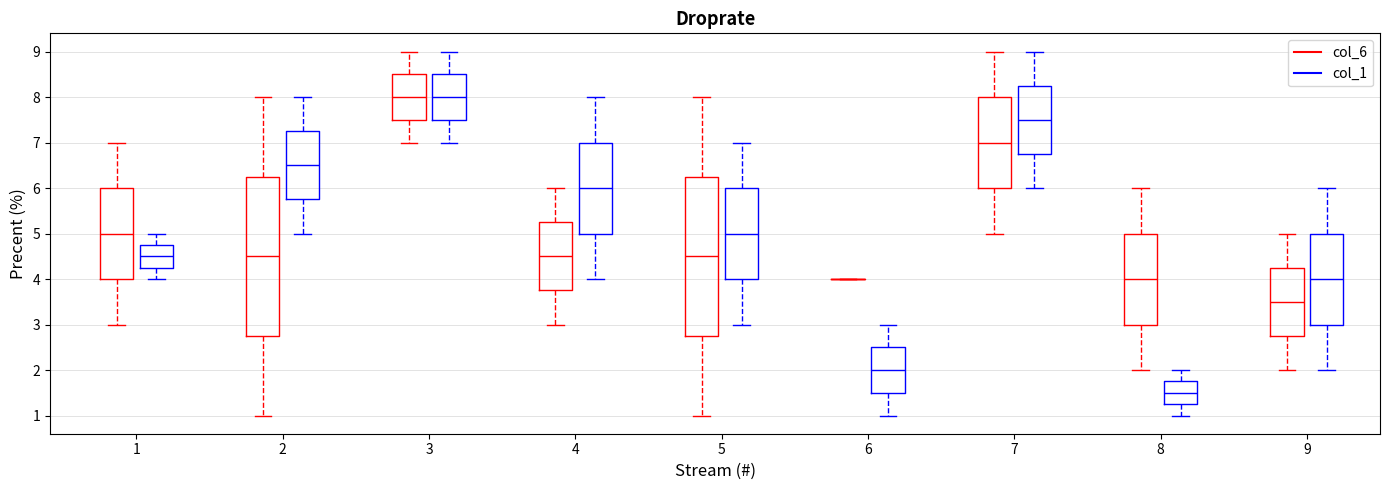

Reading left to right, transcribe this box plot: for each box, give where its median line is, the range the box spans, and where its two whiskers end, as read against the y-axis. The values are not printed on the chart, so give them approximately, as read against the axis.

1 (col_6): median 5.0, box 4.0 to 6.0, whiskers 3.0 to 7.0
1 (col_1): median 4.5, box 4.3 to 4.8, whiskers 4.0 to 5.0
2 (col_6): median 4.5, box 2.8 to 6.3, whiskers 1.0 to 8.0
2 (col_1): median 6.5, box 5.8 to 7.3, whiskers 5.0 to 8.0
3 (col_6): median 8.0, box 7.5 to 8.5, whiskers 7.0 to 9.0
3 (col_1): median 8.0, box 7.5 to 8.5, whiskers 7.0 to 9.0
4 (col_6): median 4.5, box 3.8 to 5.3, whiskers 3.0 to 6.0
4 (col_1): median 6.0, box 5.0 to 7.0, whiskers 4.0 to 8.0
5 (col_6): median 4.5, box 2.8 to 6.3, whiskers 1.0 to 8.0
5 (col_1): median 5.0, box 4.0 to 6.0, whiskers 3.0 to 7.0
6 (col_6): box collapsed to a line at 4.0, whiskers 4.0 to 4.0
6 (col_1): median 2.0, box 1.5 to 2.5, whiskers 1.0 to 3.0
7 (col_6): median 7.0, box 6.0 to 8.0, whiskers 5.0 to 9.0
7 (col_1): median 7.5, box 6.8 to 8.3, whiskers 6.0 to 9.0
8 (col_6): median 4.0, box 3.0 to 5.0, whiskers 2.0 to 6.0
8 (col_1): median 1.5, box 1.3 to 1.8, whiskers 1.0 to 2.0
9 (col_6): median 3.5, box 2.8 to 4.3, whiskers 2.0 to 5.0
9 (col_1): median 4.0, box 3.0 to 5.0, whiskers 2.0 to 6.0